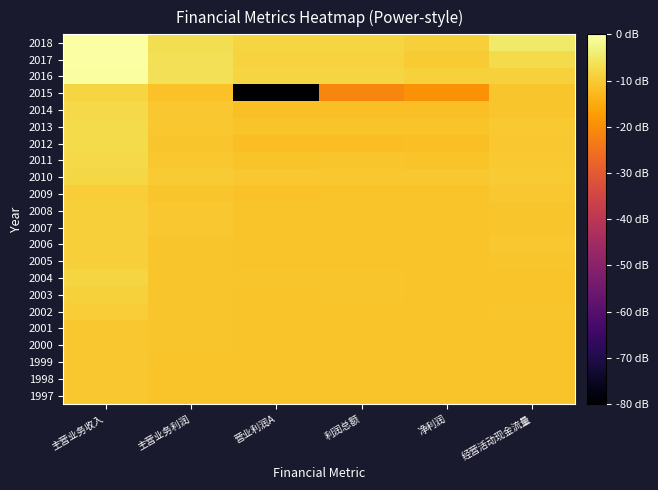

Reading right to left, list all the values displayed in this chart.

1997: 经营活动现金流量=5.0	净利润=5.0	利润总额=5.0	营业利润A=5.0	主营业务利润=5.0	主营业务收入=5.1
1998: 经营活动现金流量=5.0	净利润=5.0	利润总额=5.0	营业利润A=5.0	主营业务利润=5.0	主营业务收入=5.1
1999: 经营活动现金流量=5.0	净利润=5.0	利润总额=5.0	营业利润A=5.0	主营业务利润=5.0	主营业务收入=5.1
2000: 经营活动现金流量=5.0	净利润=5.0	利润总额=5.0	营业利润A=5.0	主营业务利润=5.0	主营业务收入=5.1
2001: 经营活动现金流量=5.0	净利润=5.0	利润总额=5.0	营业利润A=5.0	主营业务利润=5.0	主营业务收入=5.1
2002: 经营活动现金流量=5.0	净利润=5.0	利润总额=5.0	营业利润A=5.0	主营业务利润=5.0	主营业务收入=5.2
2003: 经营活动现金流量=5.0	净利润=5.0	利润总额=5.0	营业利润A=5.0	主营业务利润=5.1	主营业务收入=5.4
2004: 经营活动现金流量=5.0	净利润=5.0	利润总额=5.0	营业利润A=5.0	主营业务利润=5.1	主营业务收入=5.4
2005: 经营活动现金流量=5.0	净利润=5.0	利润总额=5.0	营业利润A=5.0	主营业务利润=5.1	主营业务收入=5.3
2006: 经营活动现金流量=5.1	净利润=5.0	利润总额=5.0	营业利润A=5.0	主营业务利润=5.1	主营业务收入=5.3
2007: 经营活动现金流量=5.1	净利润=5.0	利润总额=5.0	营业利润A=5.0	主营业务利润=5.1	主营业务收入=5.3
2008: 经营活动现金流量=5.0	净利润=5.0	利润总额=5.0	营业利润A=5.0	主营业务利润=5.1	主营业务收入=5.3
2009: 经营活动现金流量=5.1	净利润=5.0	利润总额=5.0	营业利润A=5.0	主营业务利润=5.1	主营业务收入=5.3
2010: 经营活动现金流量=5.2	净利润=5.1	利润总额=5.1	营业利润A=5.1	主营业务利润=5.2	主营业务收入=5.5
2011: 经营活动现金流量=5.2	净利润=5.0	利润总额=5.0	营业利润A=5.0	主营业务利润=5.1	主营业务收入=5.5
2012: 经营活动现金流量=5.1	净利润=4.9	利润总额=4.9	营业利润A=4.9	主营业务利润=5.0	主营业务收入=5.6
2013: 经营活动现金流量=5.1	净利润=5.0	利润总额=5.0	营业利润A=5.0	主营业务利润=5.1	主营业务收入=5.6
2014: 经营活动现金流量=5.0	净利润=4.9	利润总额=4.9	营业利润A=4.9	主营业务利润=5.1	主营业务收入=5.6
2015: 经营活动现金流量=5.0	净利润=3.7	利润总额=3.4	营业利润A=-6.0	主营业务利润=5.0	主营业务收入=5.5
2016: 经营活动现金流量=5.3	净利润=5.4	利润总额=5.5	营业利润A=5.5	主营业务利润=5.7	主营业务收入=6.7
2017: 经营活动现金流量=5.6	净利润=5.2	利润总额=5.4	营业利润A=5.4	主营业务利润=5.8	主营业务收入=6.8
2018: 经营活动现金流量=6.0	净利润=5.3	利润总额=5.4	营业利润A=5.4	主营业务利润=5.7	主营业务收入=6.8